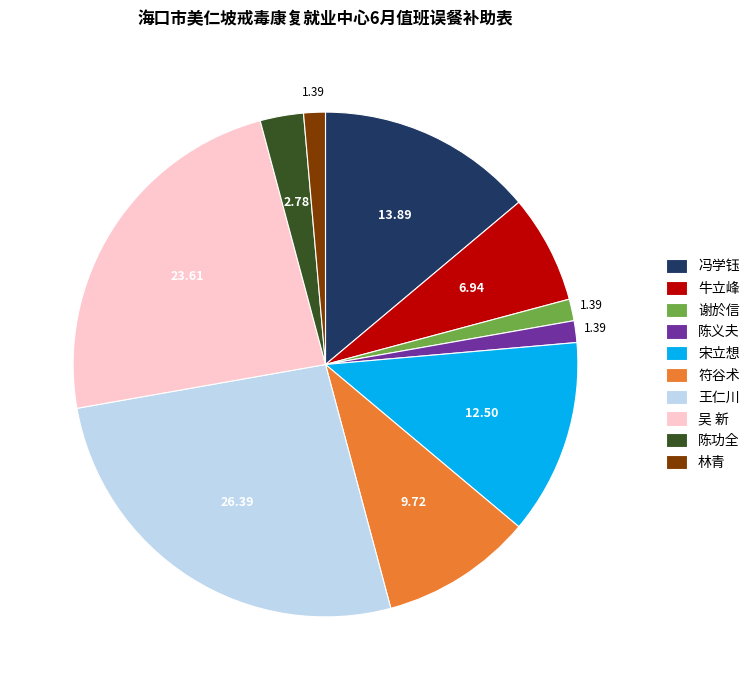

Do 王仁川 and 宋立想 together represent more than half of the pie?

No